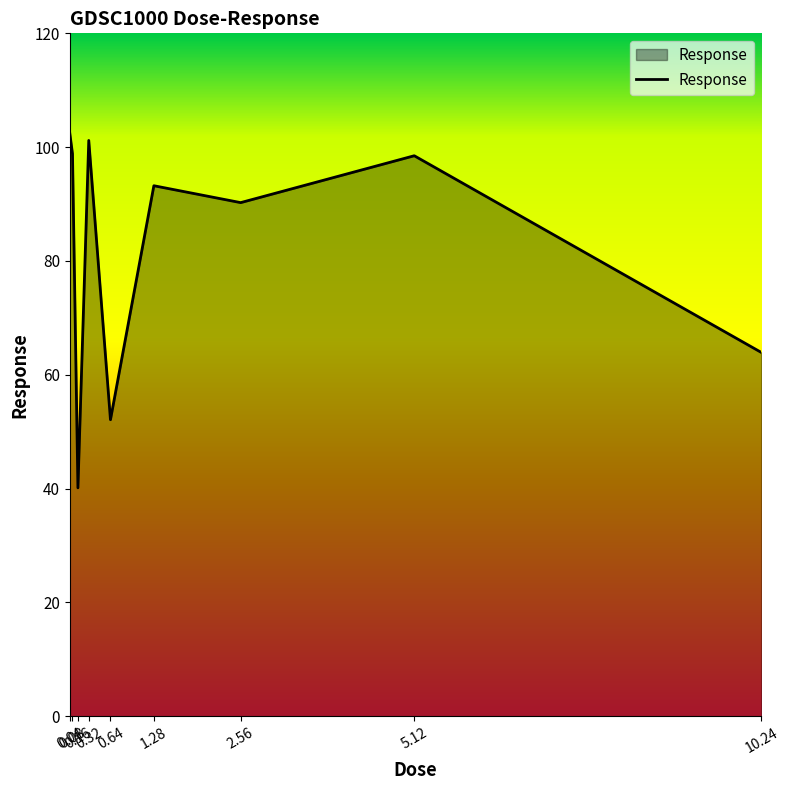

How many values are below 93?

4